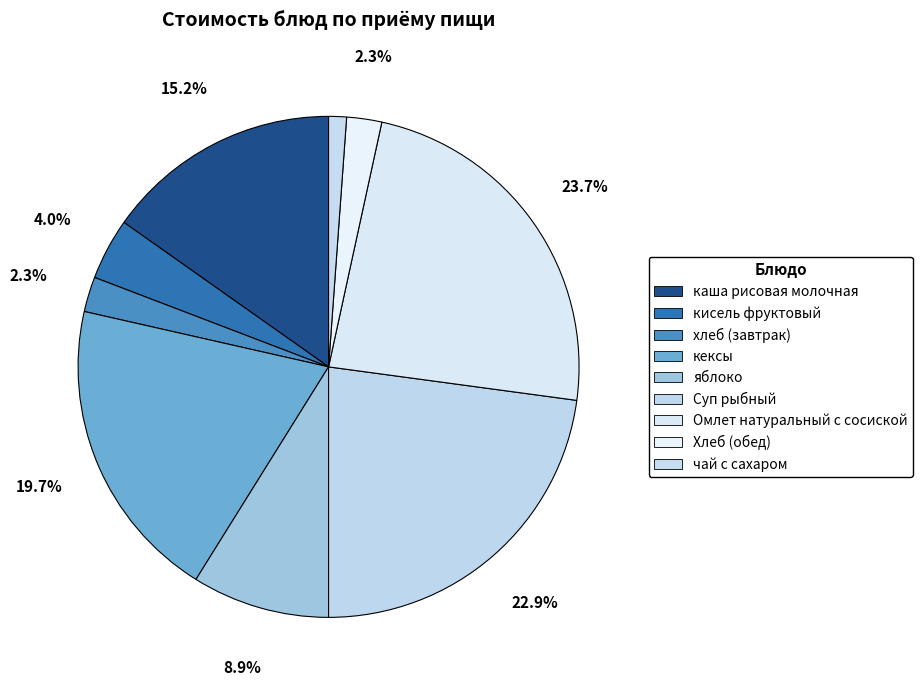

Is it true that чай с сахаром is 10% of the pie?

False